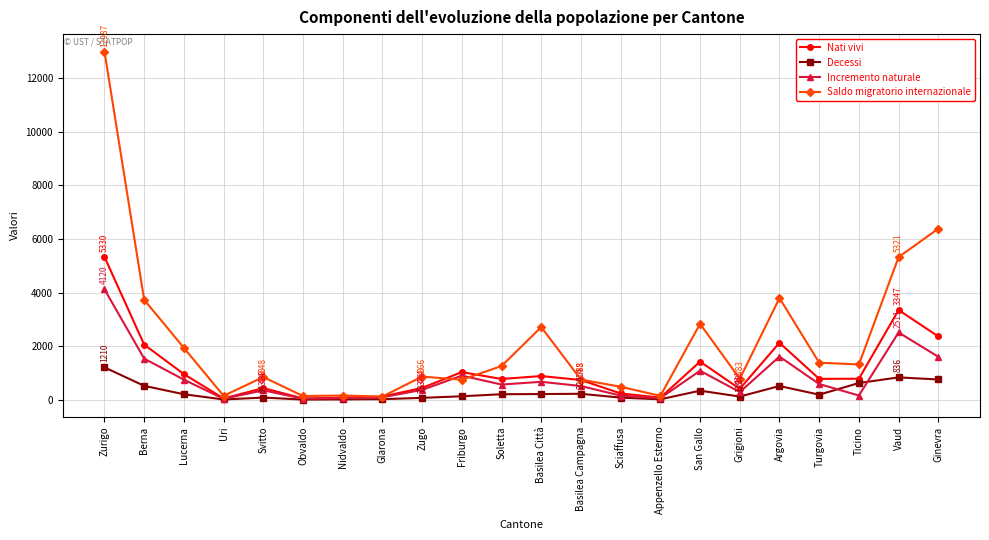

Is this an area chart (filled region under the line)?

No